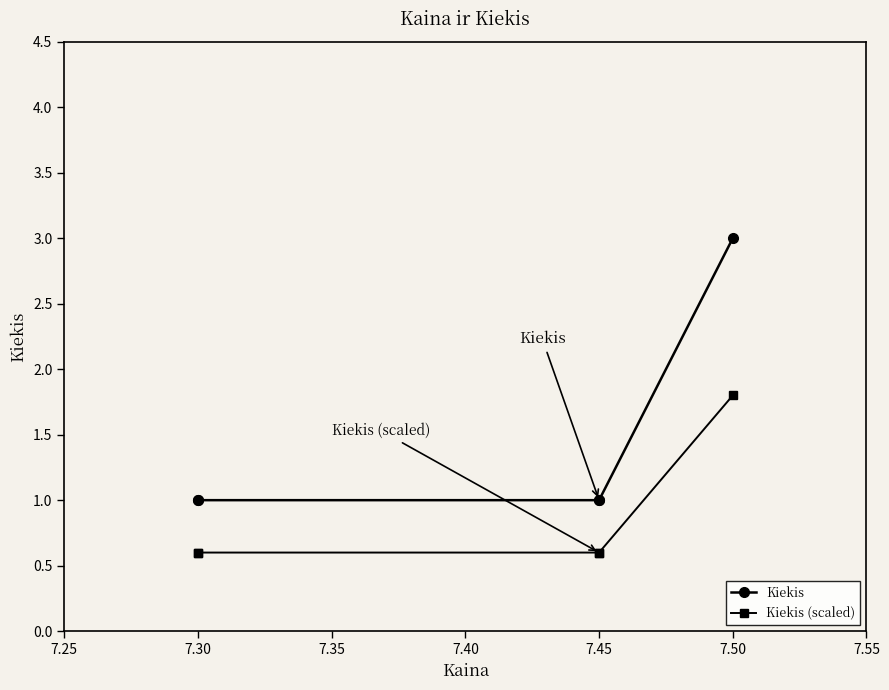

What is the difference between the maximum and minimum values in the Kiekis series?

2.0